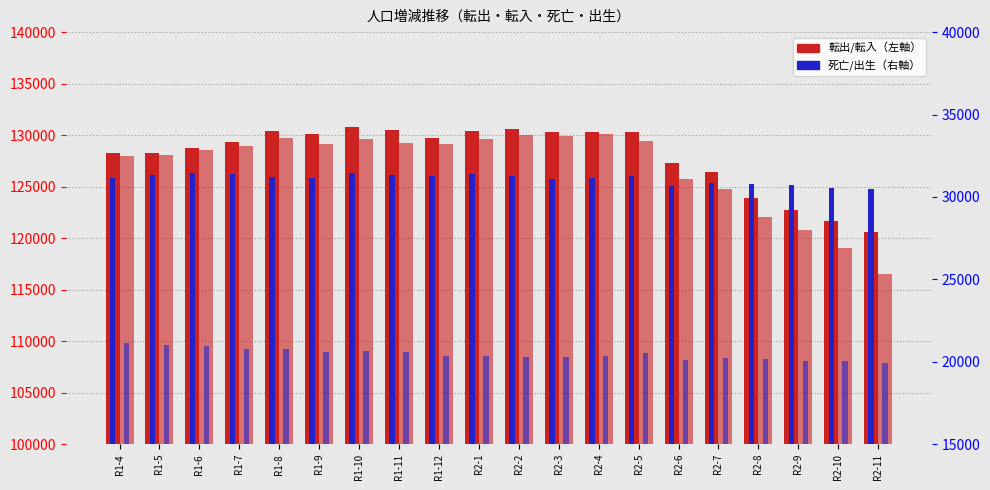

Which category has the highest value in the 転出 series?

R1-10